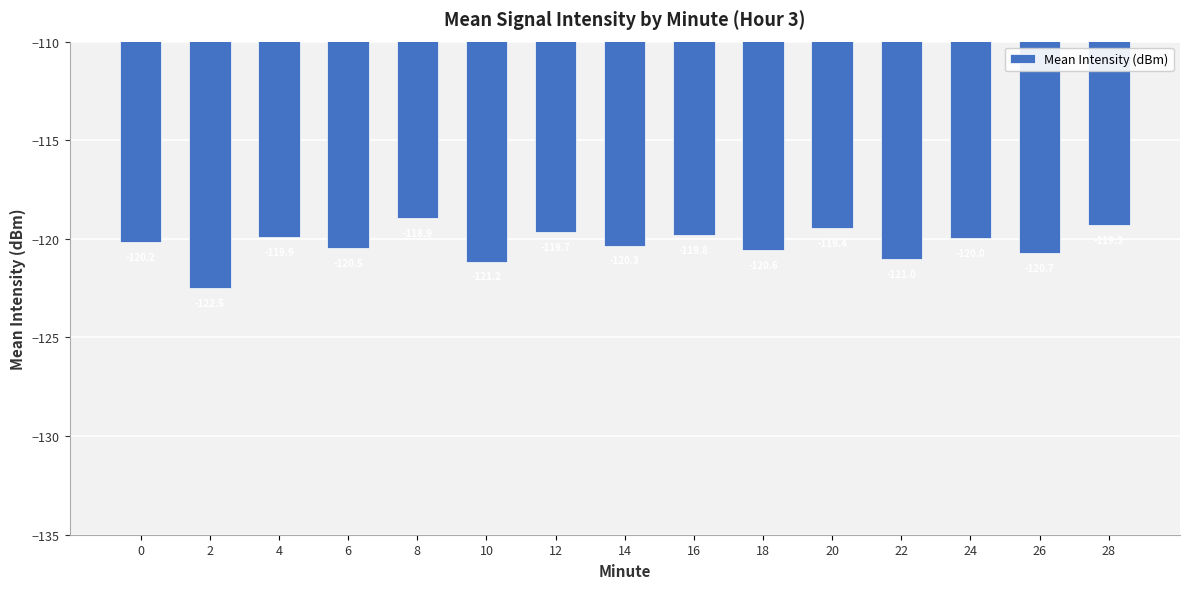

What is the value of the 9th bar from the left?

-119.8